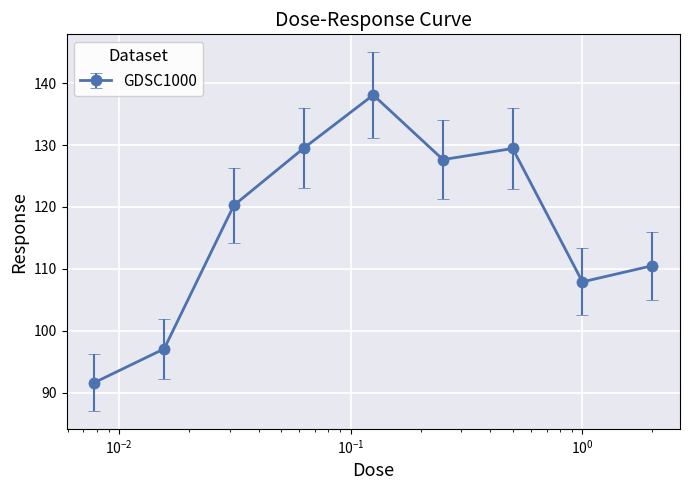

True or false: the data has more than 2 interior local peaks.

False